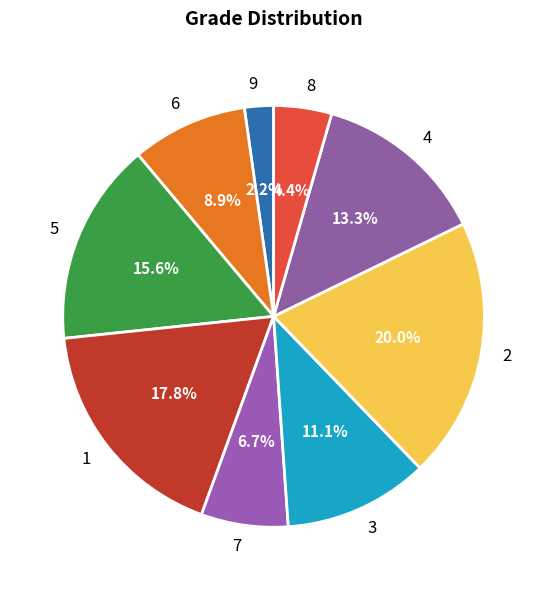

Is there any slice that represents more than half of the pie?

No